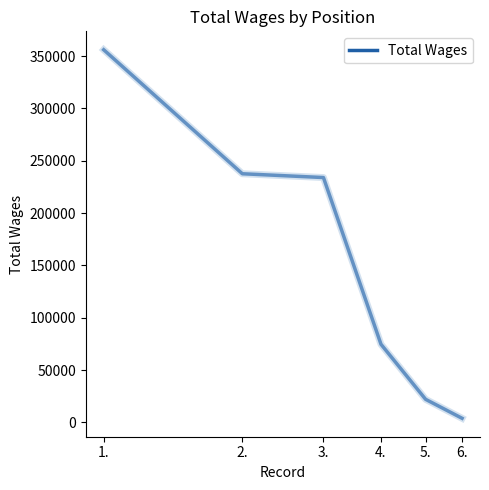

Count the number of categories in the chart.

6